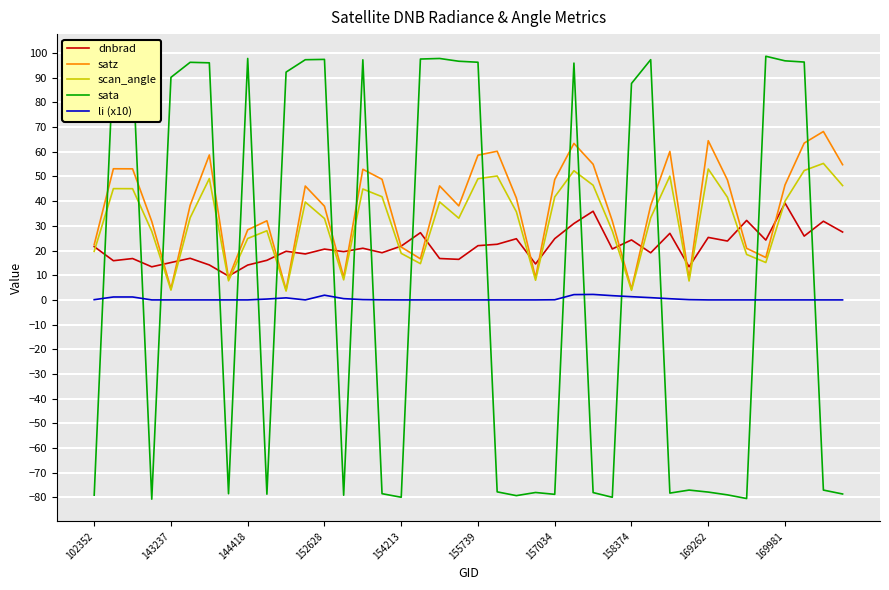

What is the minimum value for sata?

-80.7